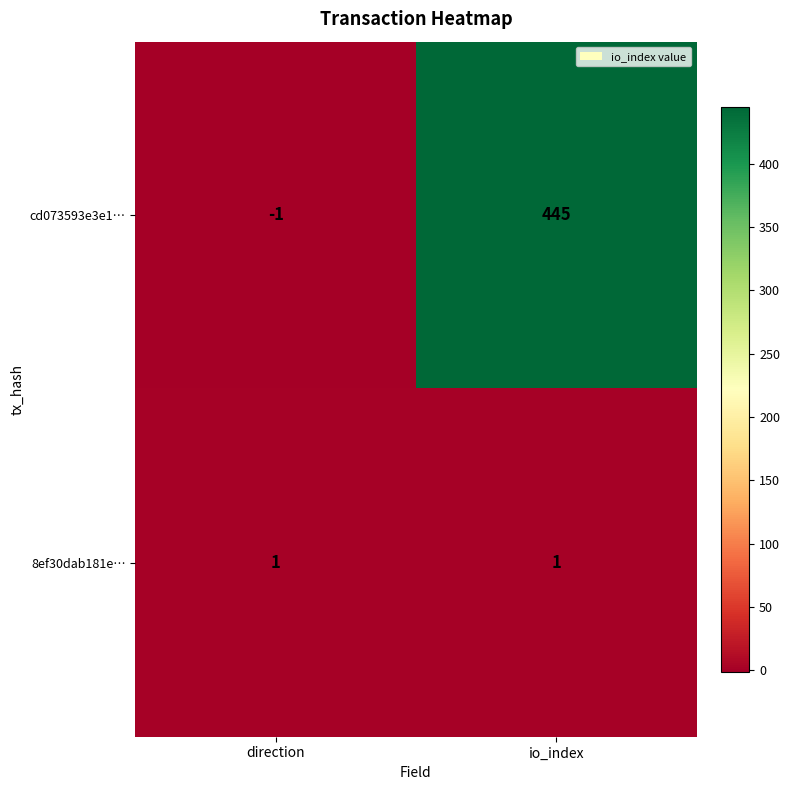

Which label corresponds to the smallest value in the chart?

direction